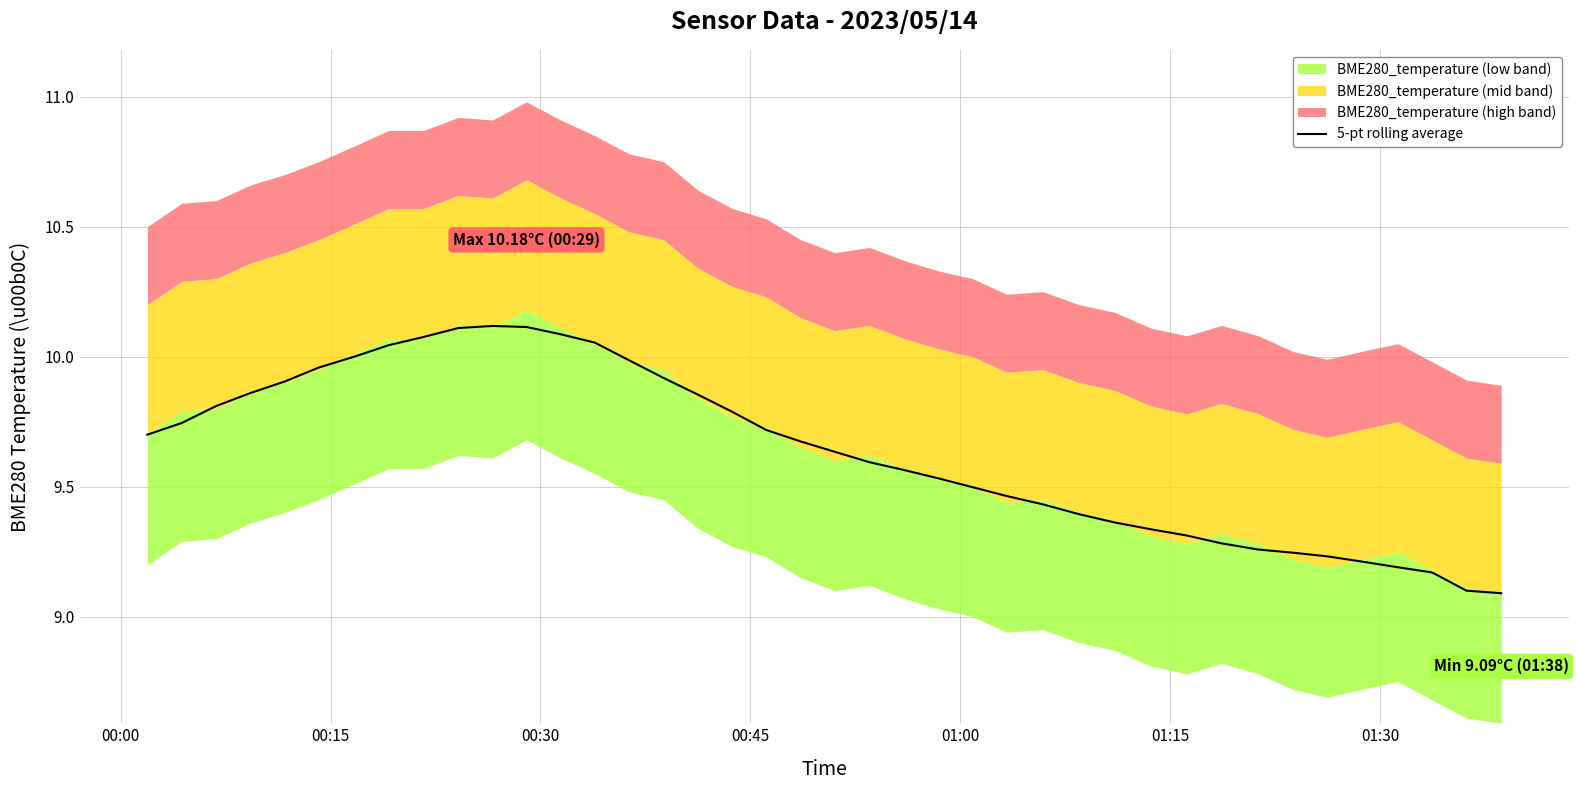

The chart shows a value of 9.3 at 31. True or false?

True